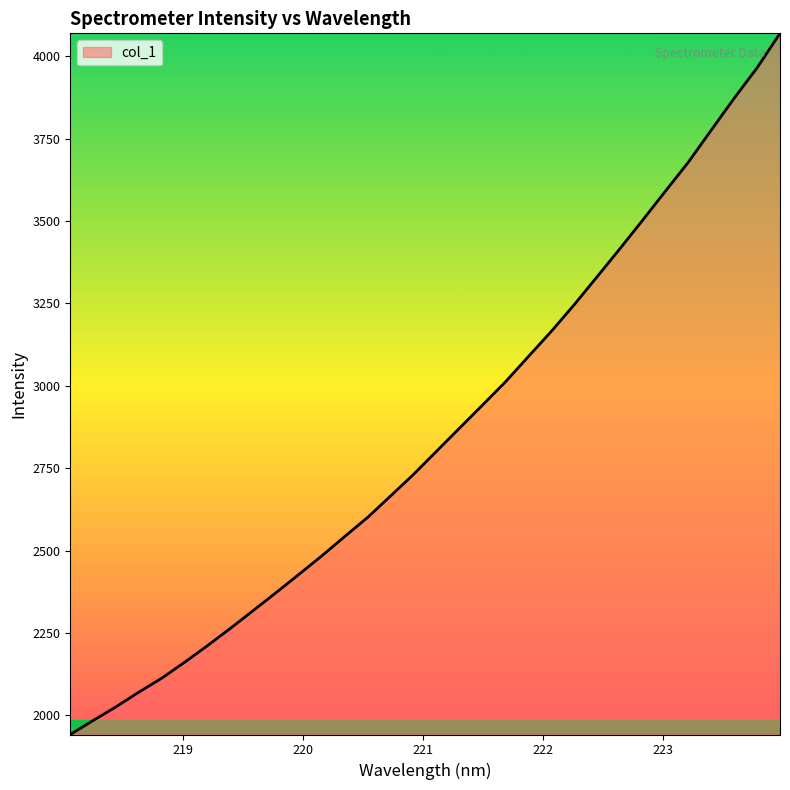

What is the difference between the maximum and second lowest values?

2084.7